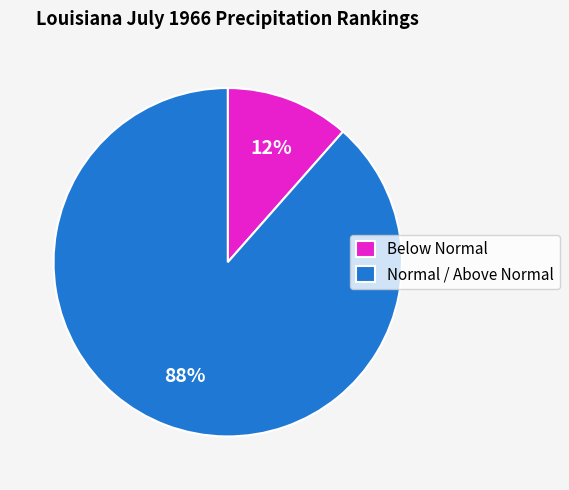

Count the number of slices in the pie.

2